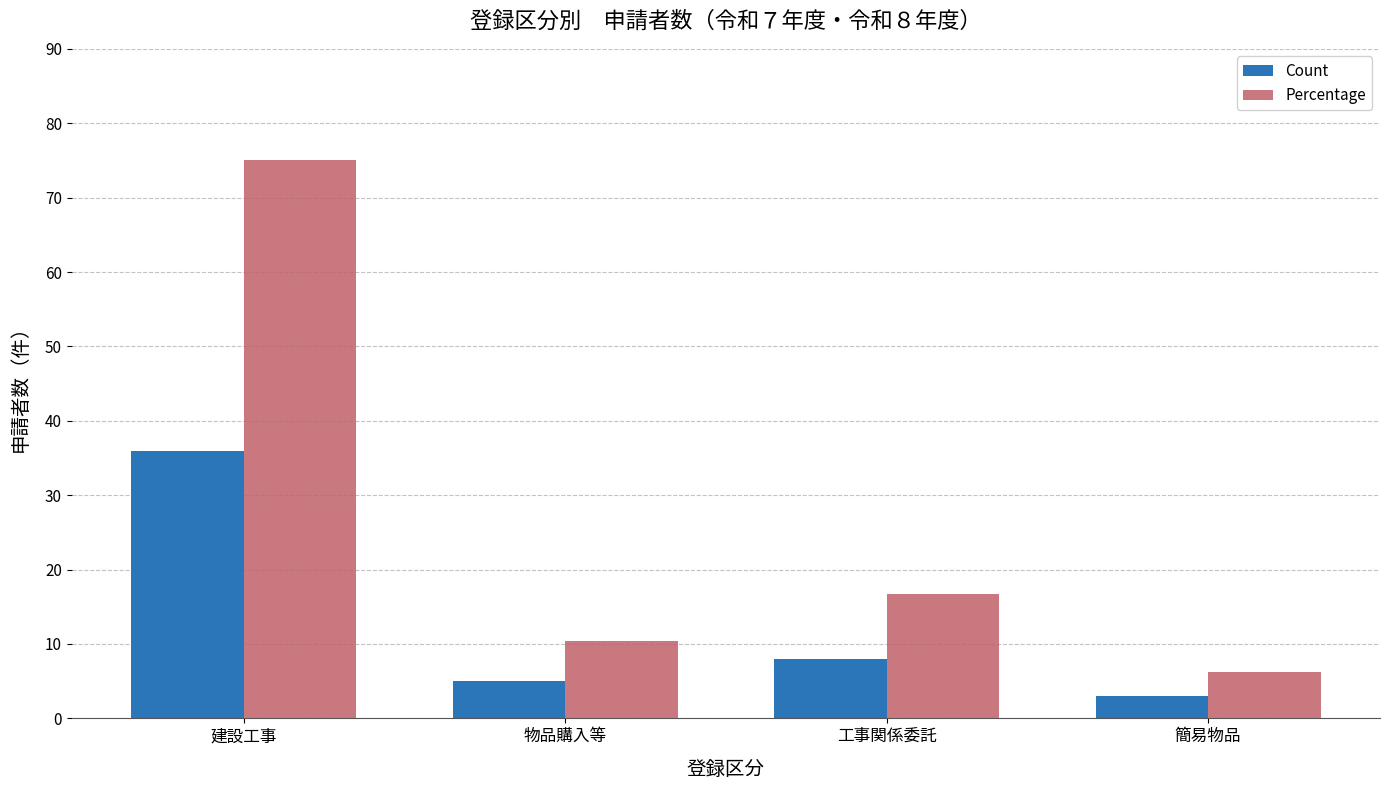

What is the difference between the highest and lowest values at 建設工事?

39.0